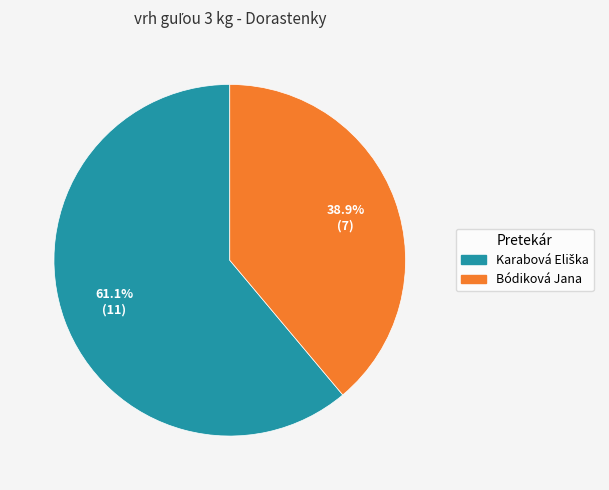

How many segments does this pie chart have?

2